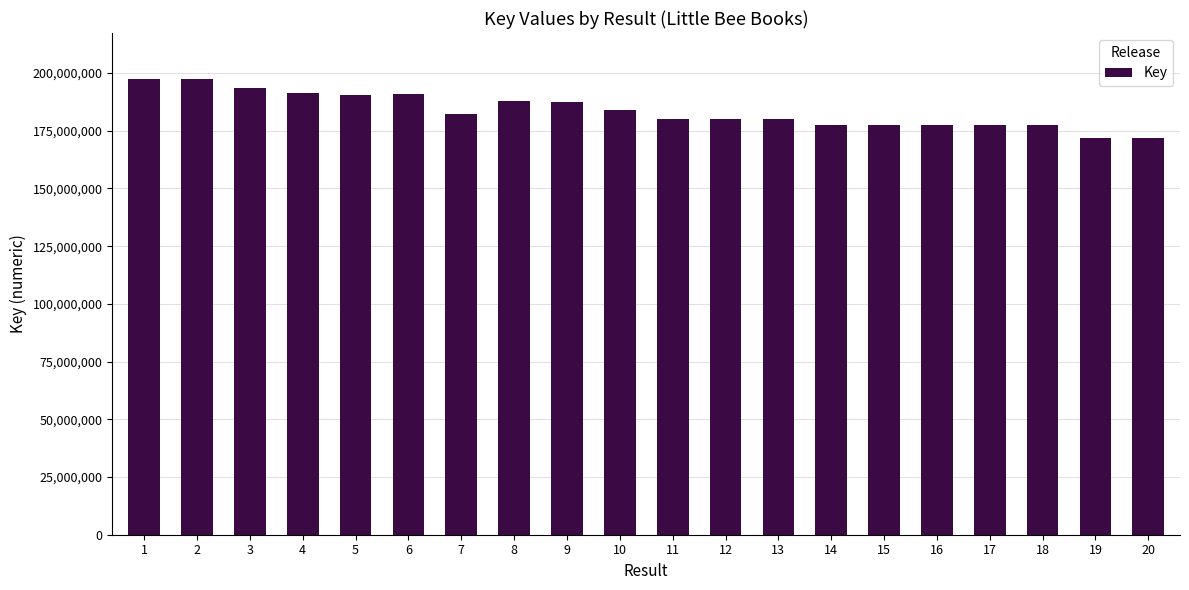

What is the sum of all values?

3676699516